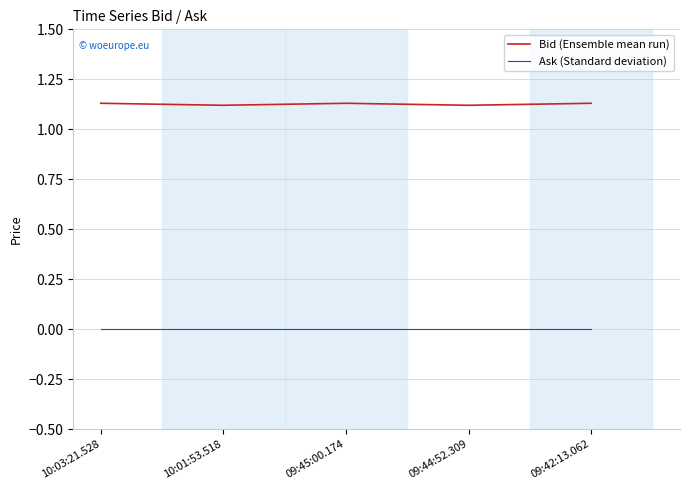

Is it true that Ask (Standard deviation) equals 0.0 at 09:45:00.174?

True